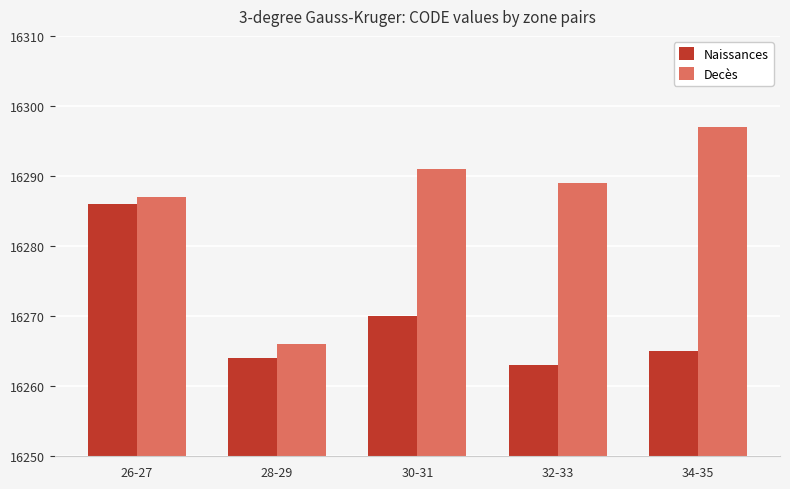

True or false: Naissances has a value of 16286 at 26-27.

True